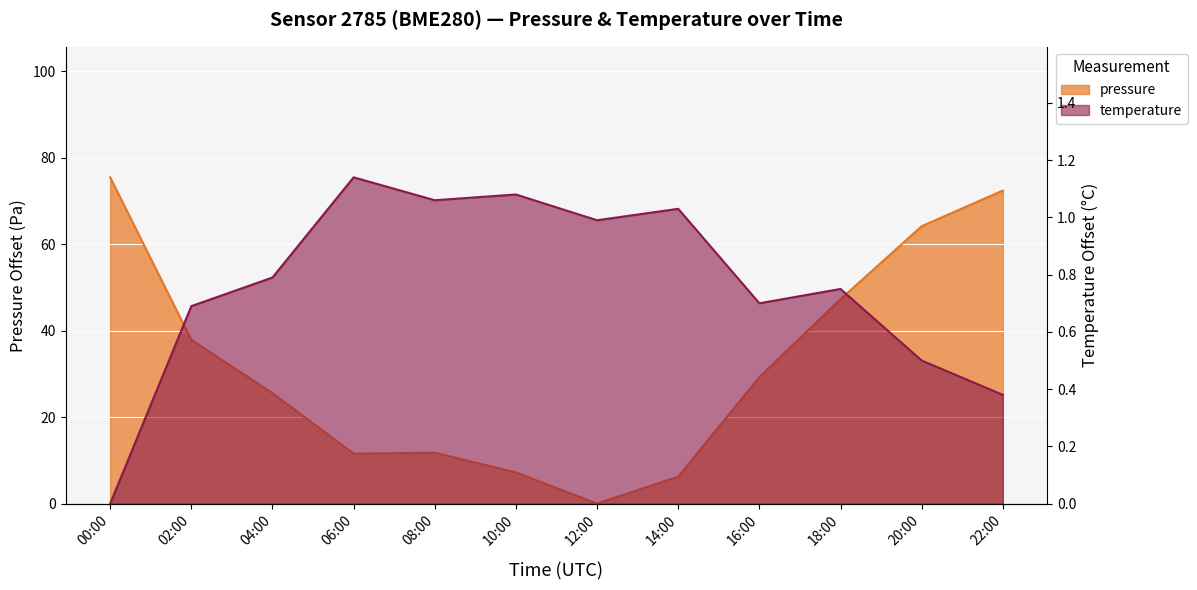

How many lines are shown in the chart?

2